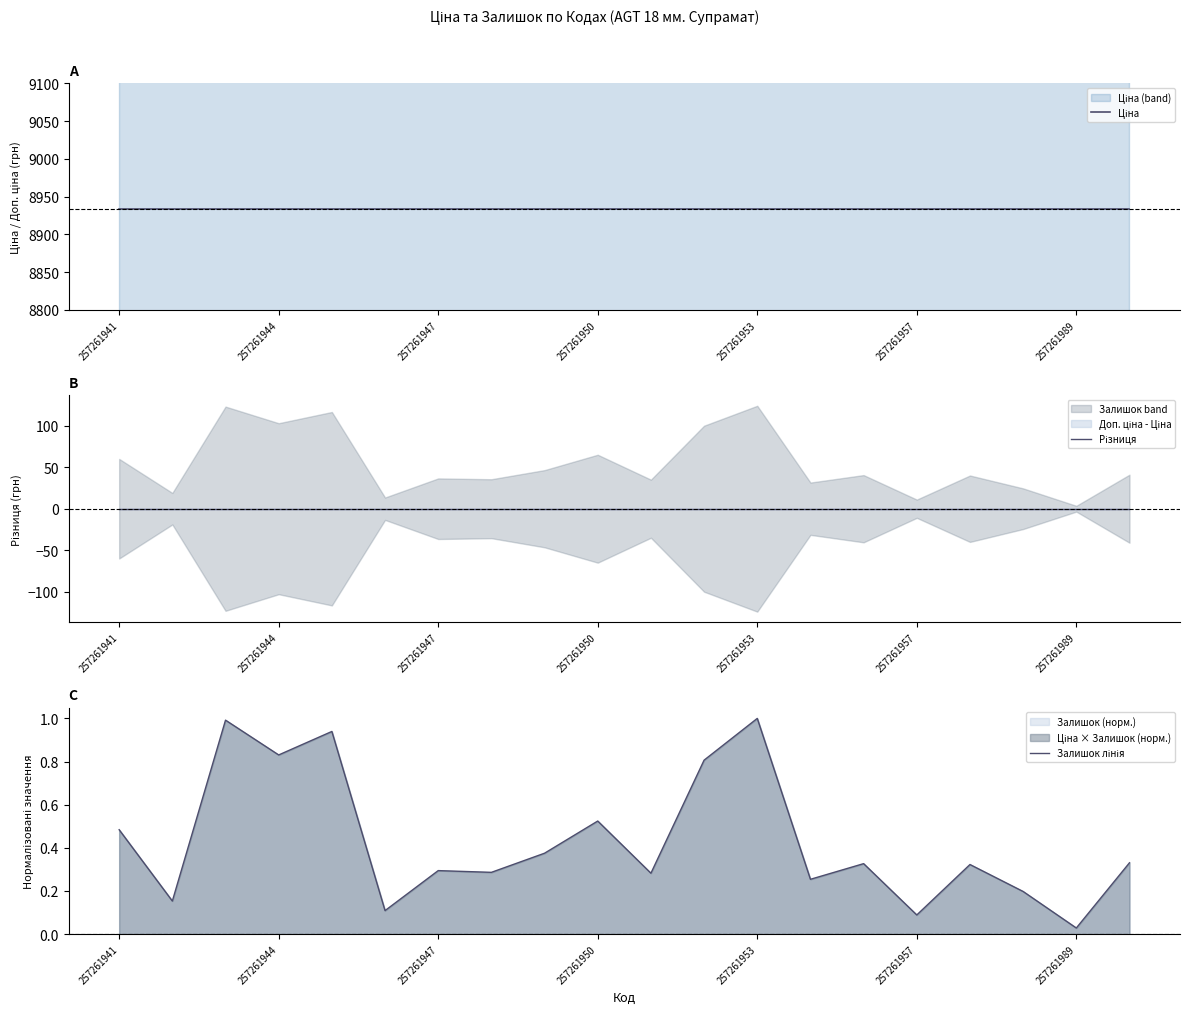

True or false: Ціна has more than 0 points higher than both neighbors.

False